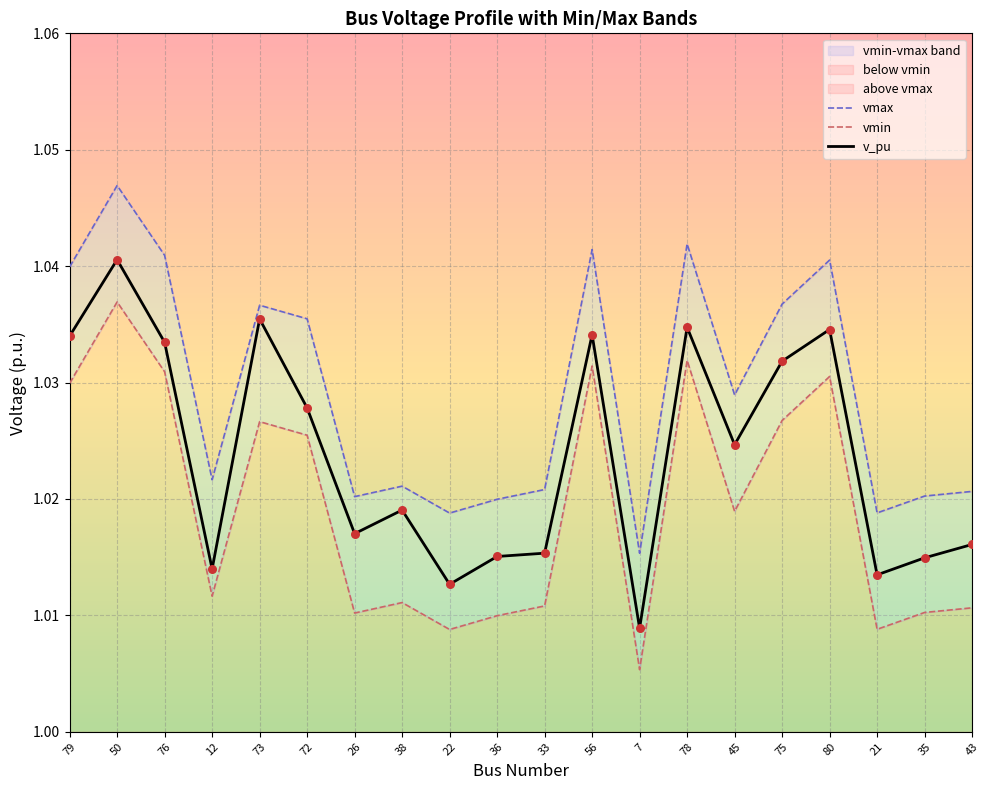

What is the total value across all series at 50?

3.1